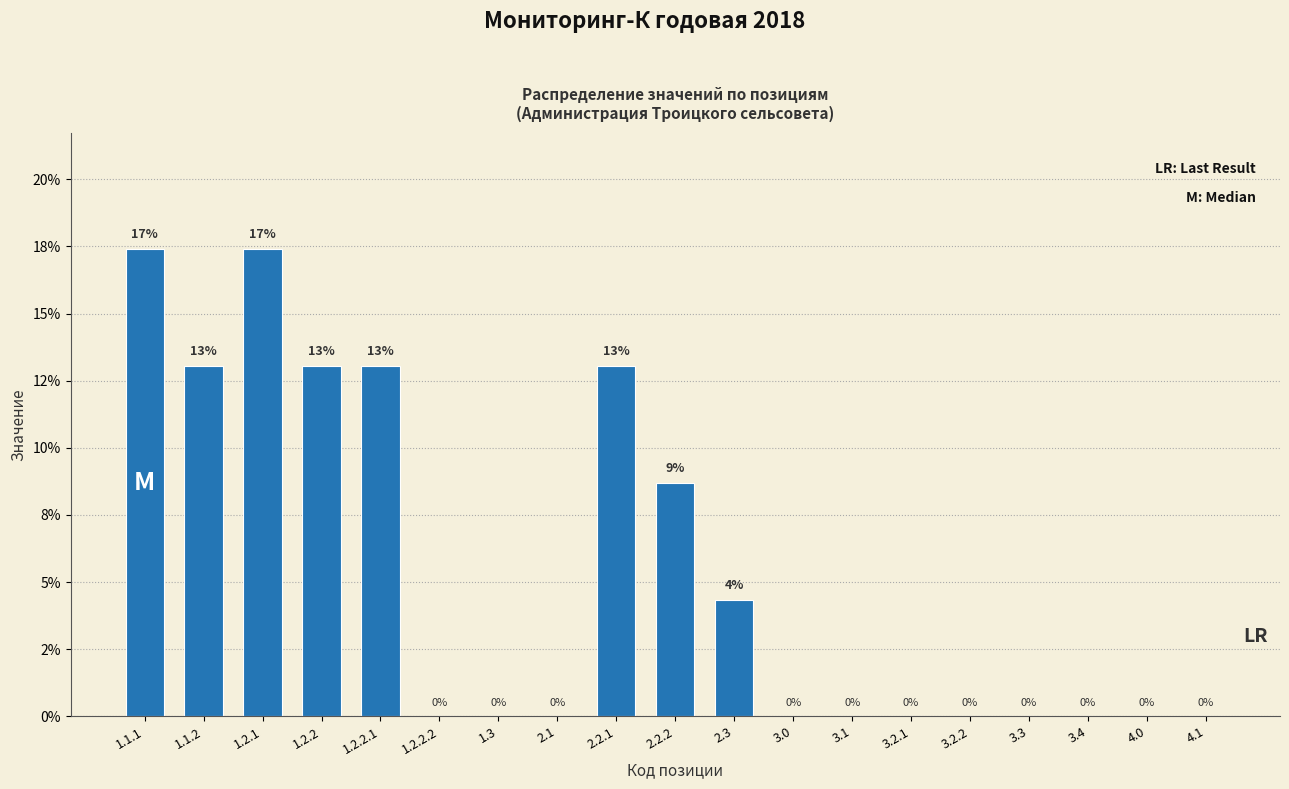

Are the bars horizontal?

No